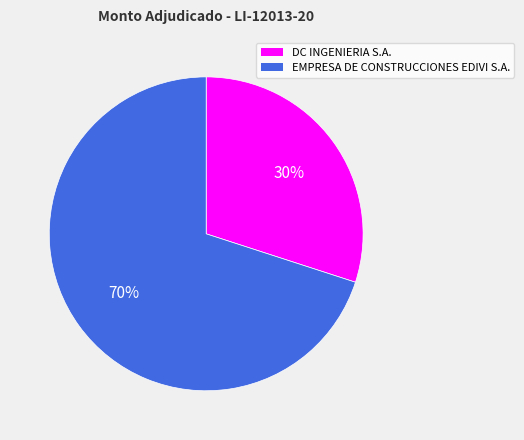

Rank the categories by value from lowest to highest.

DC INGENIERIA S.A., EMPRESA DE CONSTRUCCIONES EDIVI S.A.